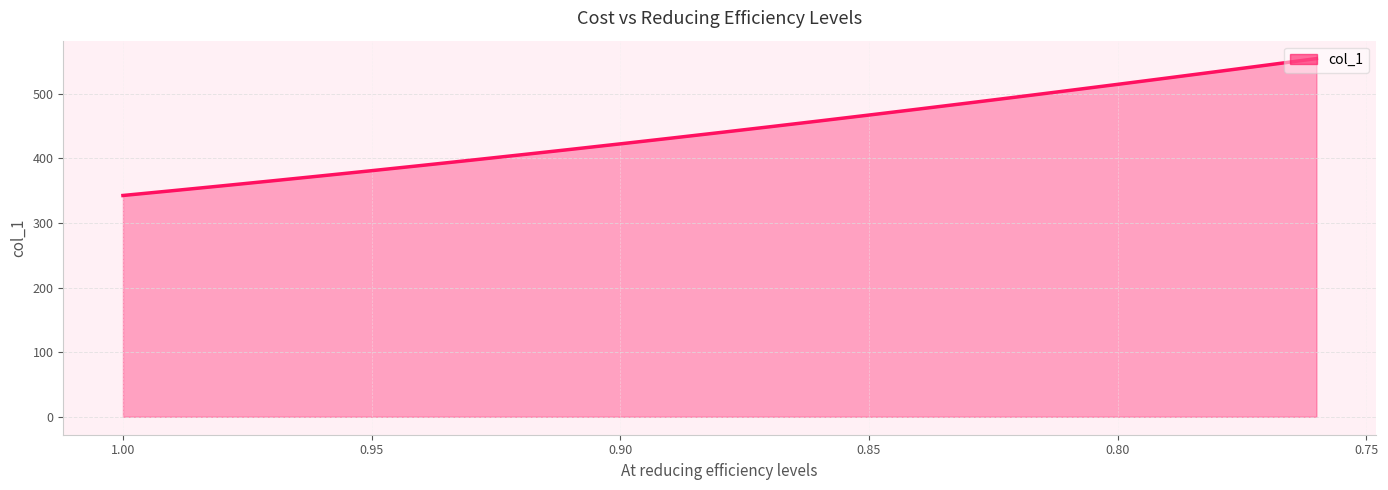

How many lines are shown in the chart?

1